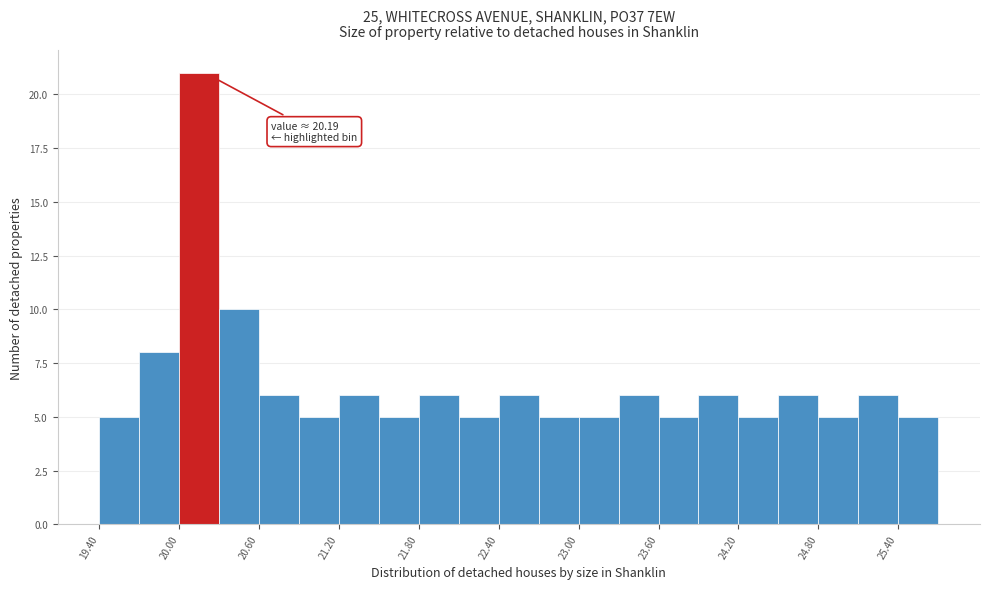

Around what value on the x-axis is the tallest bar? Give the approximate position of its centre, as read against the axis.

20.2